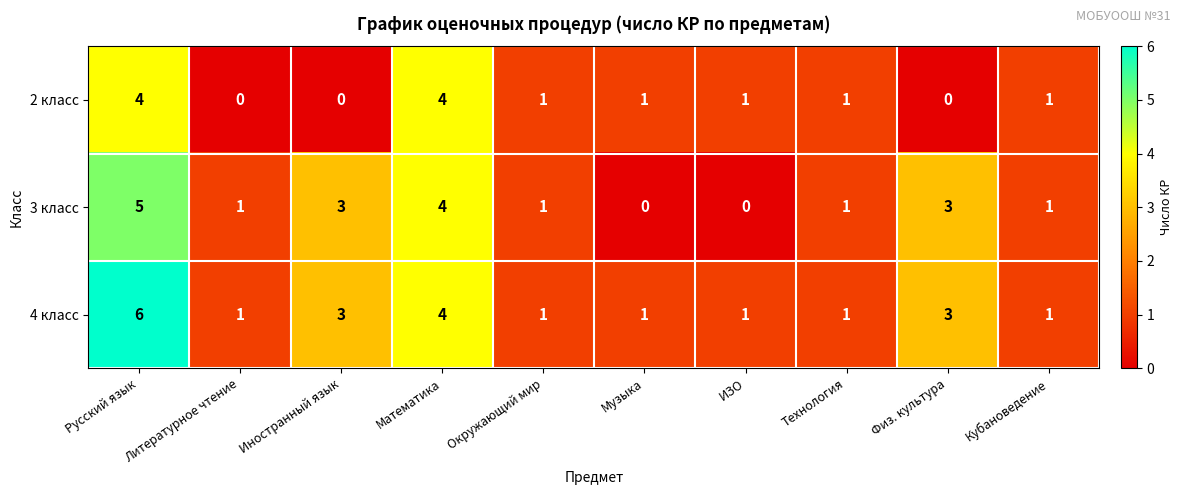

How many values in 3 класс are above zero?

8